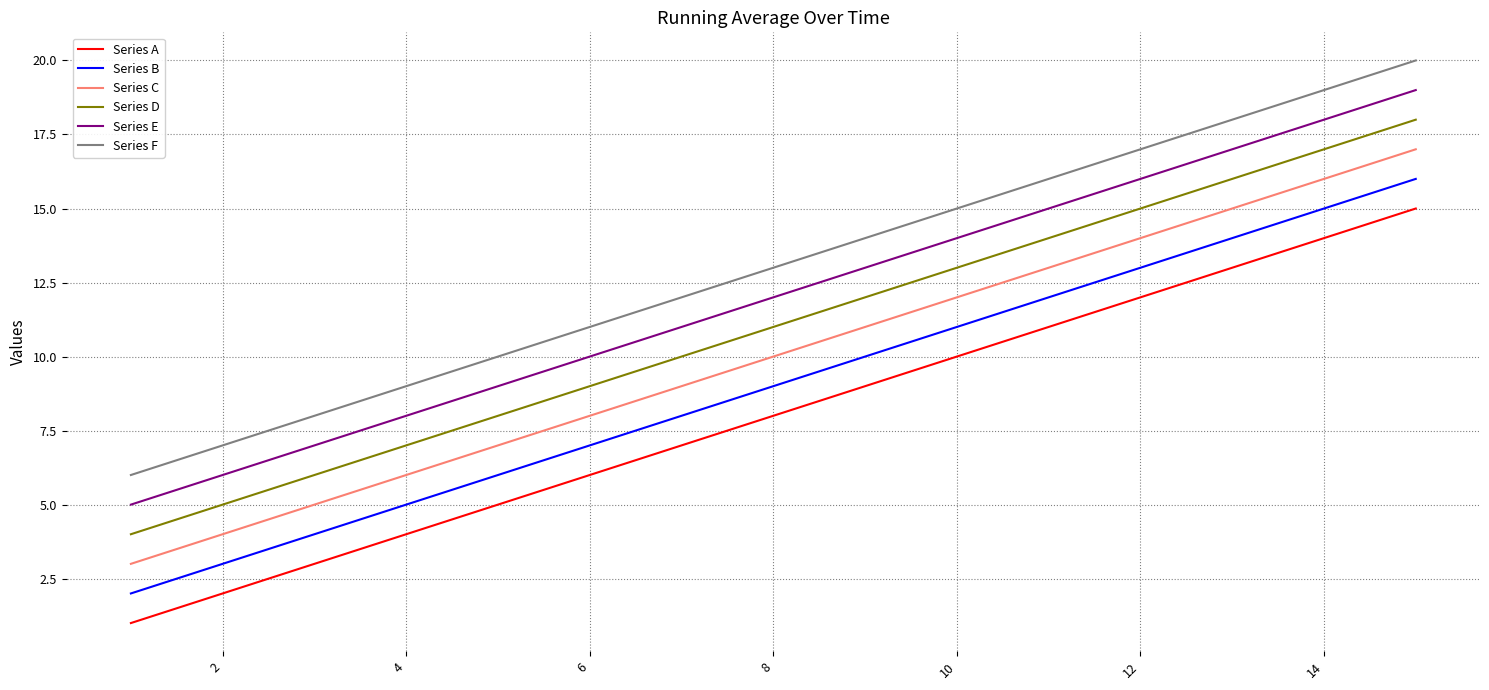

What is the minimum value for Series D?

4